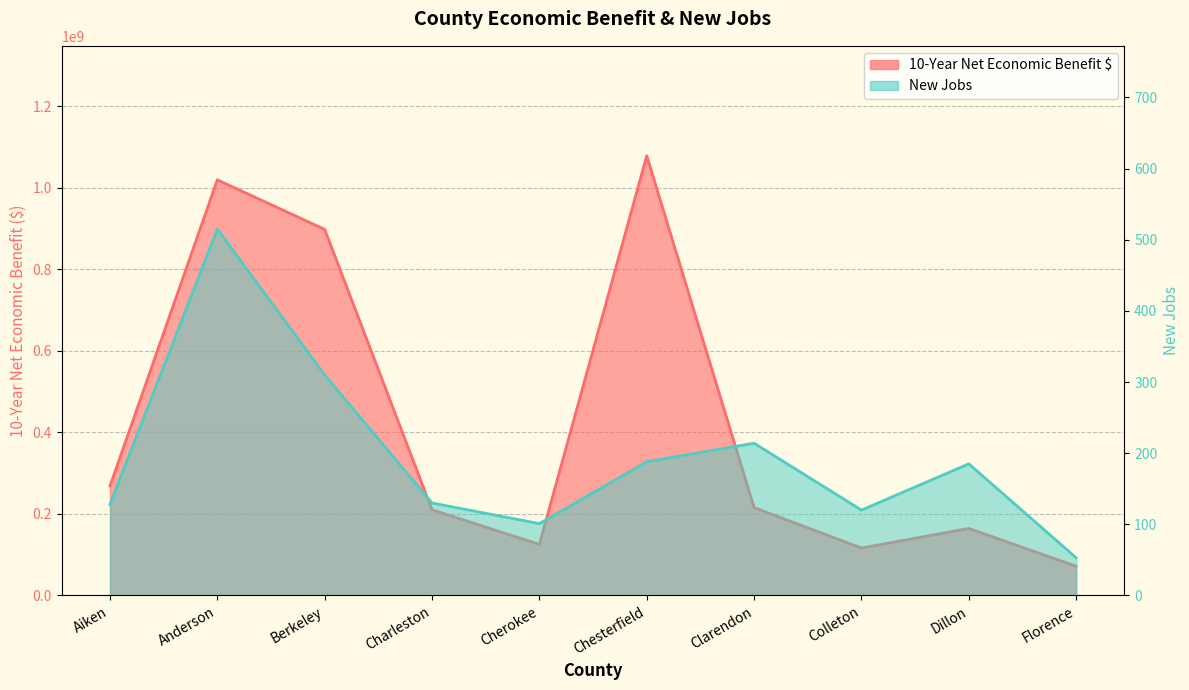

What is the total value across all series at Anderson?

1019525195